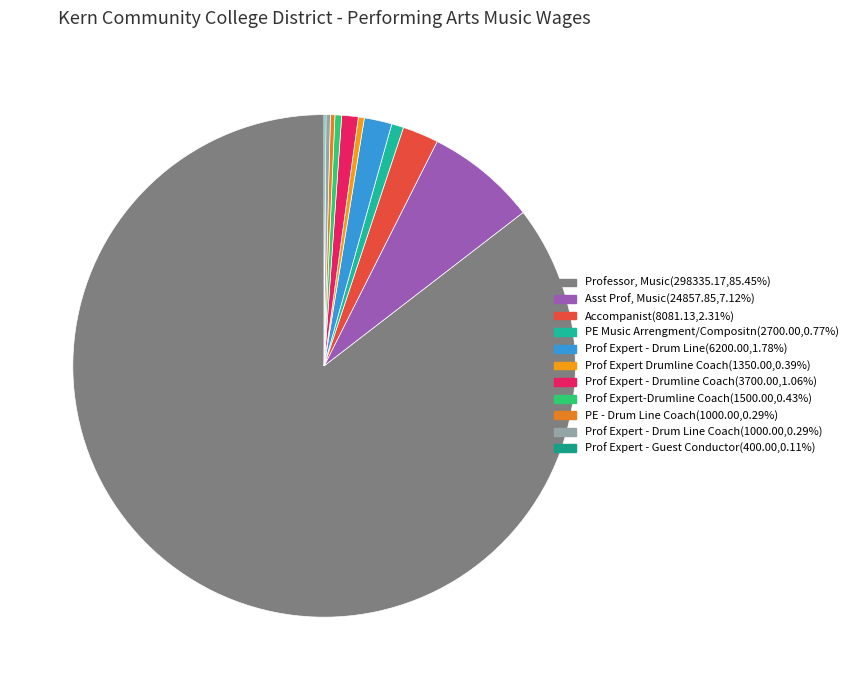

Which slice is the largest?

Professor, Music